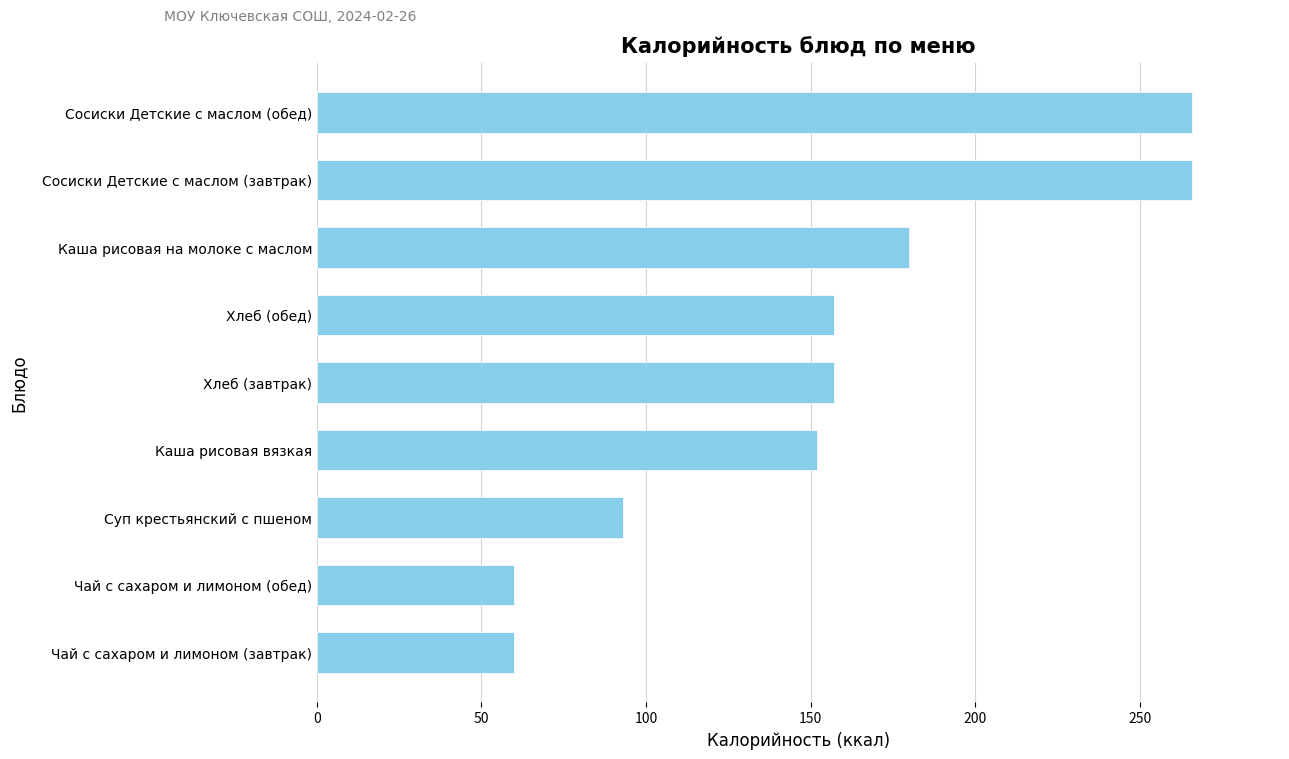

What is the difference between the second highest and minimum values?

206